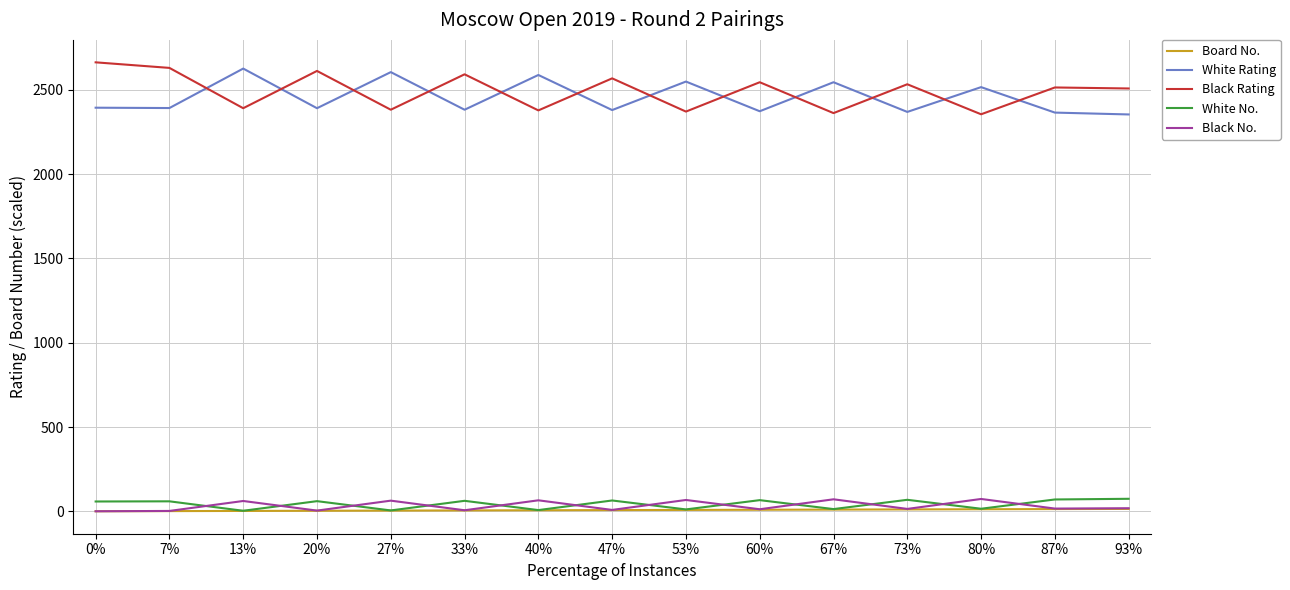

Where is White Rating nearest to the value 2490?

80%